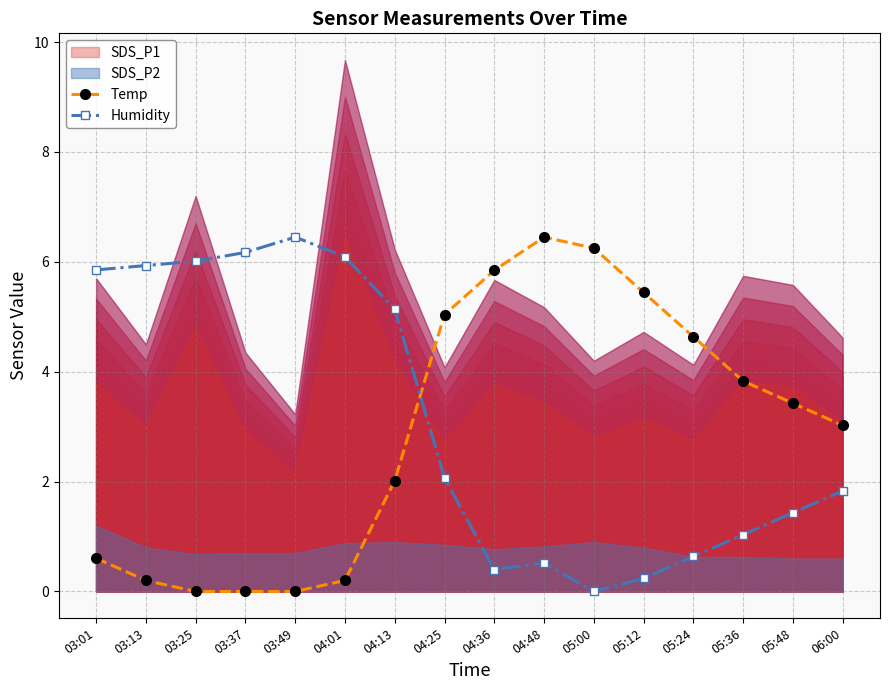

Does the chart display data point markers on the line(s)?

Yes